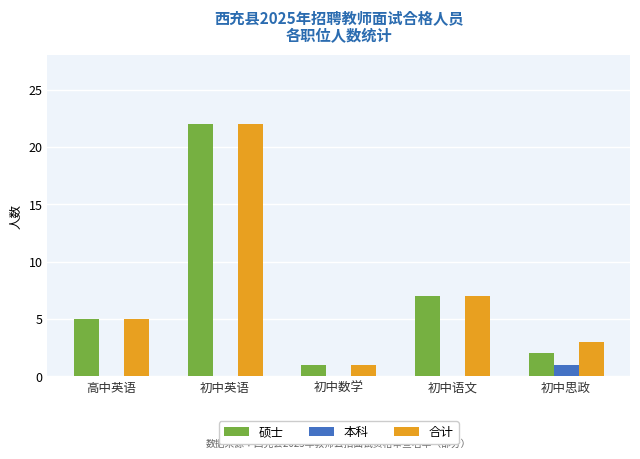

How many categories are shown in the chart?

5